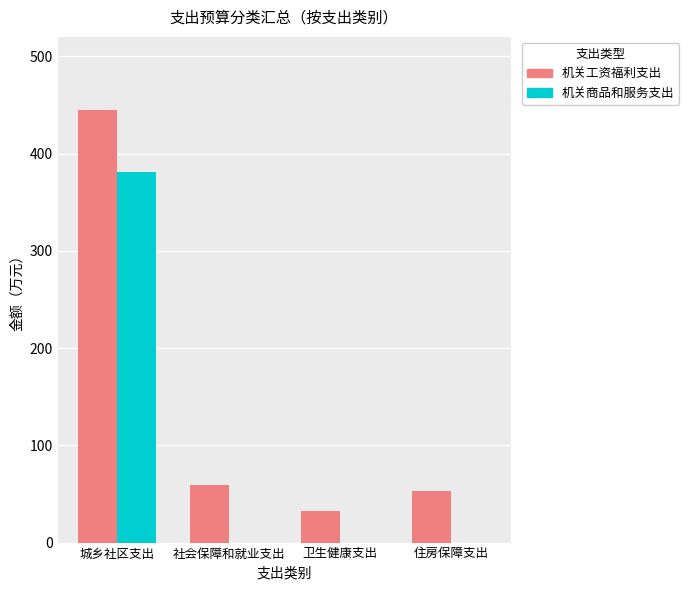

What is the total value across all series at 卫生健康支出?

32.4